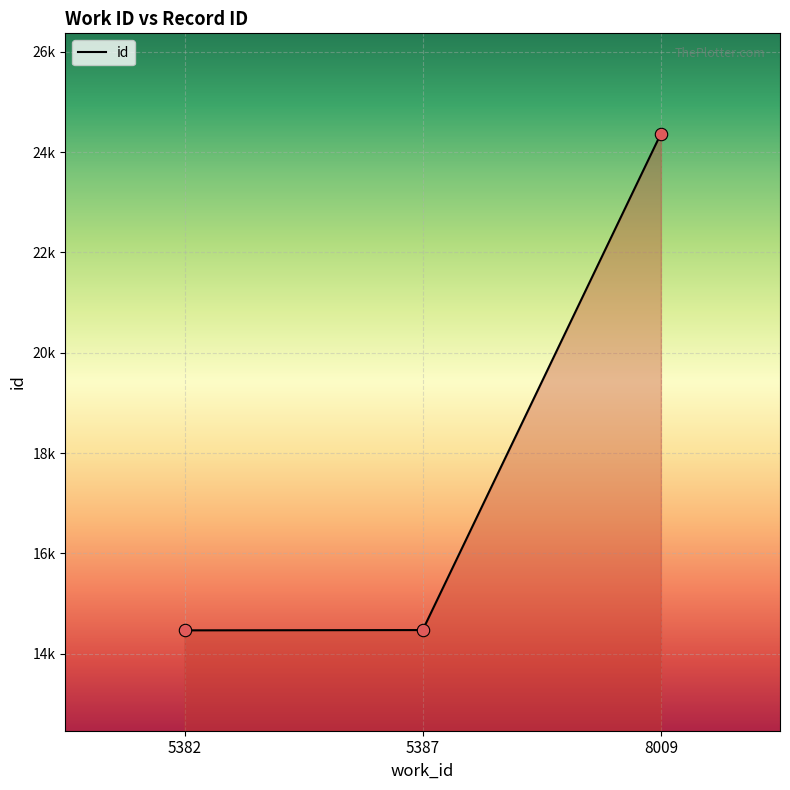

What is the ratio of the value at 5382 to the value at 5387?

1.0